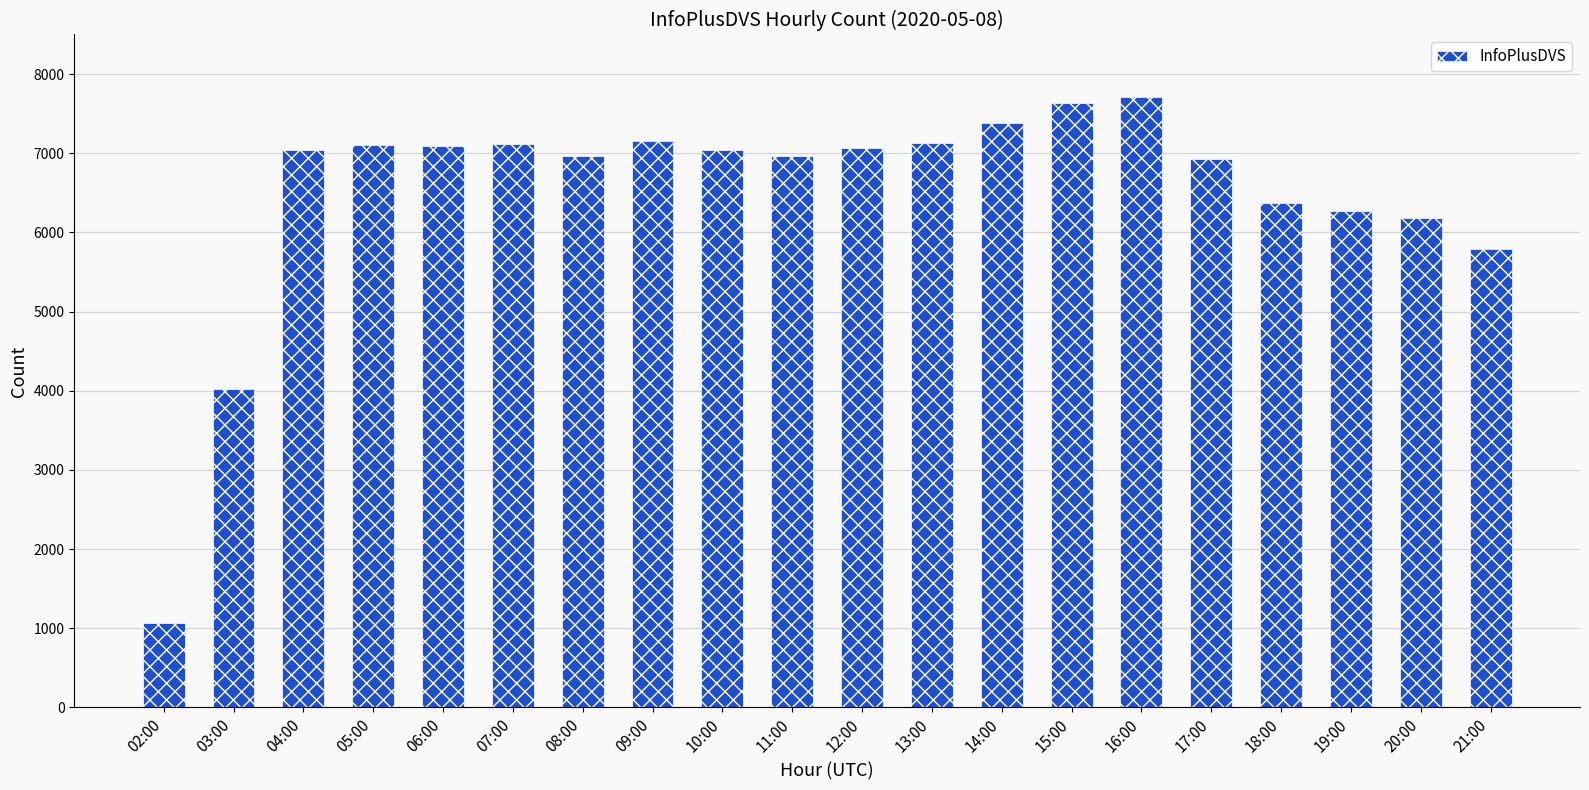

What is the sum of the values at 21:00 and 02:00?

6852